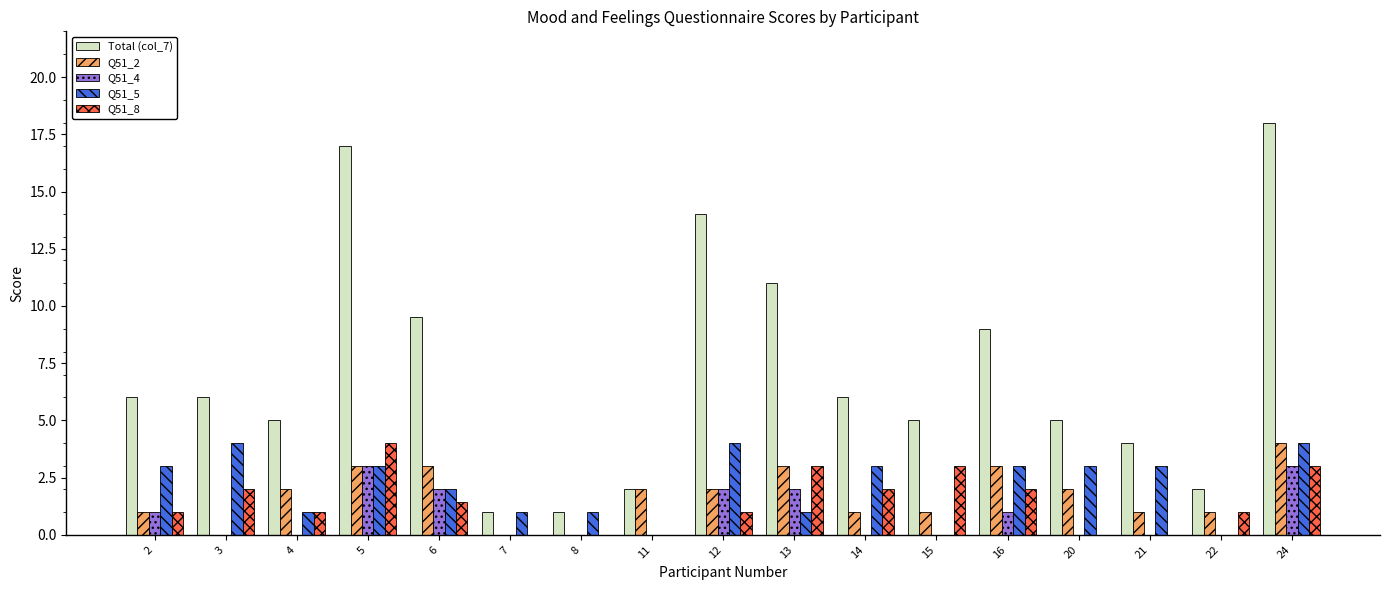

The Q51_2 series shows 1.7 at 14. True or false?

False